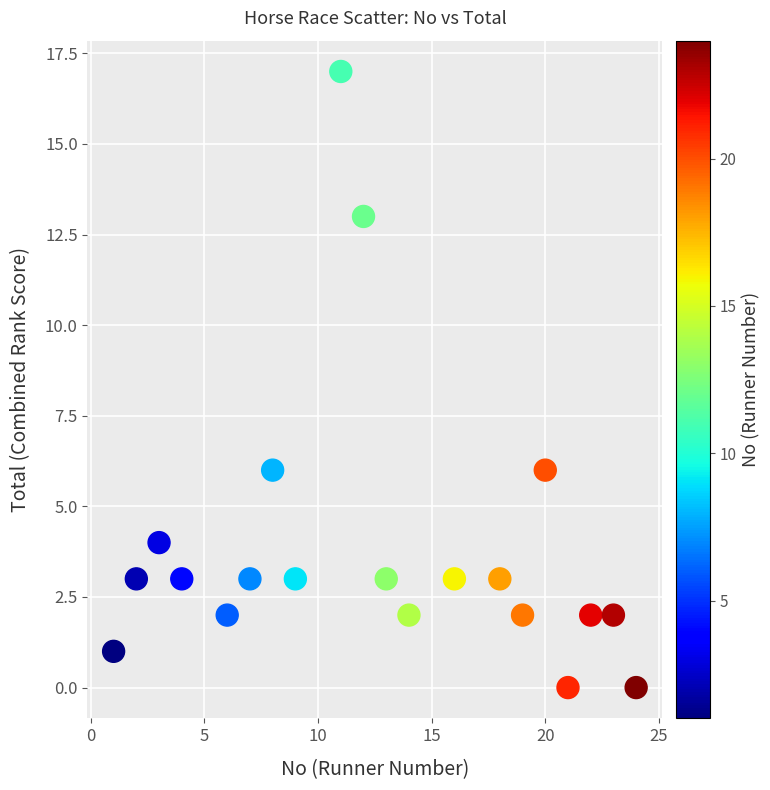

What is the range of X values (max minus min)?

23